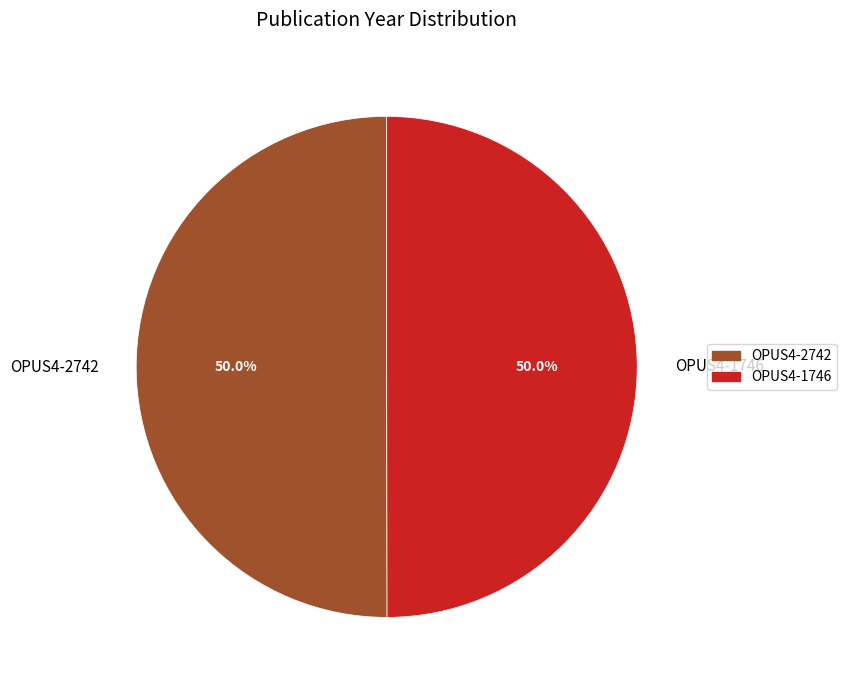

Combined, do OPUS4-2742 and OPUS4-1746 account for over 50%?

Yes